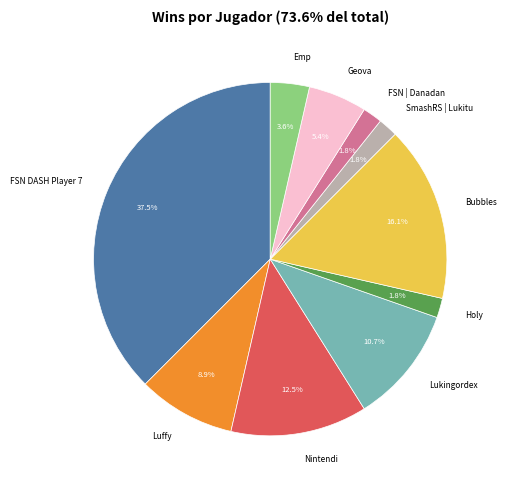

Does FSN DASH Player 7 represent more than half of the total?

No